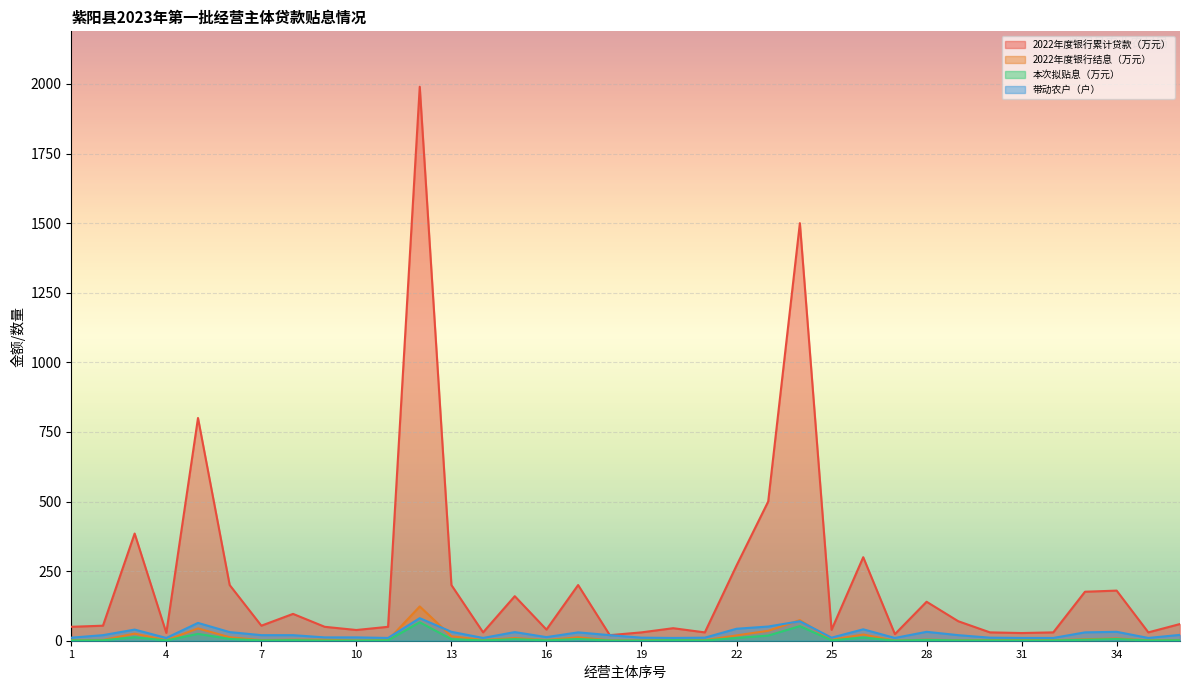

What is the spread (max minus min) of values at 35?

29.2